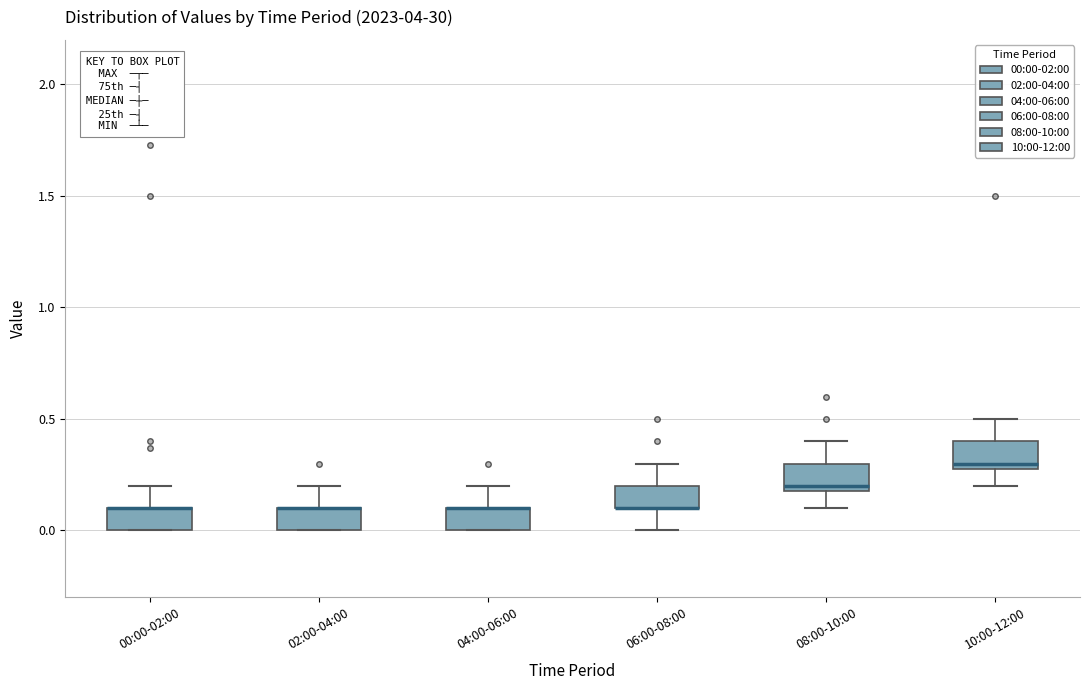

Where does the upper whisker of the box for 08:00-10:00 end on the y-axis? The values are not printed on the chart, so give them approximately, as read against the axis.

0.4